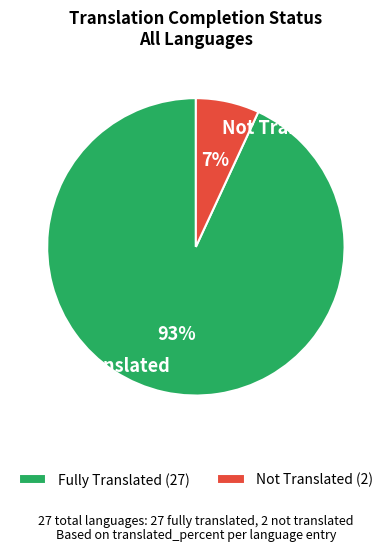

Count the number of slices in the pie.

2